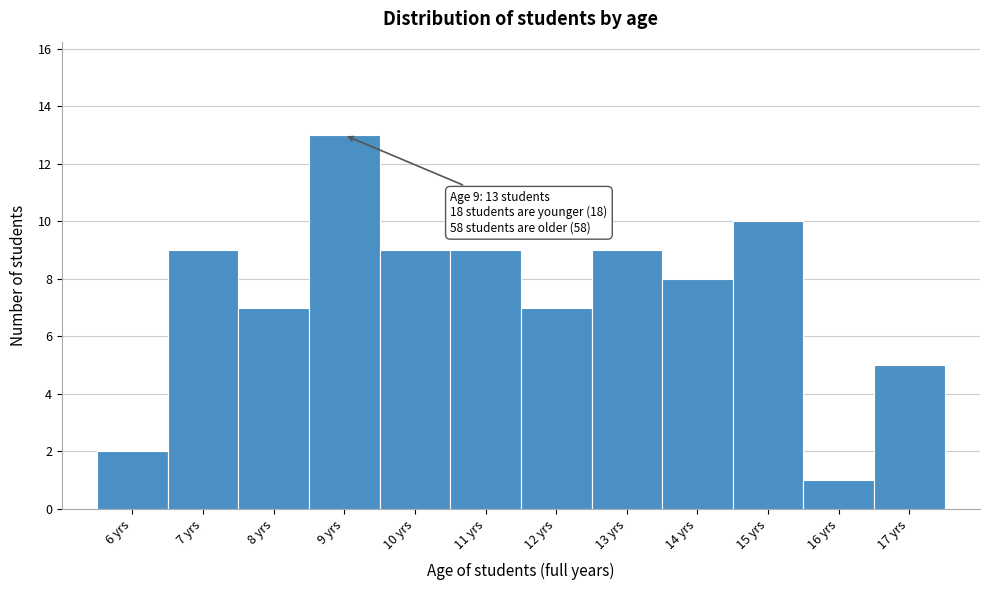

Over which range of the x-axis is the bar tallest?

8.5 to 9.5